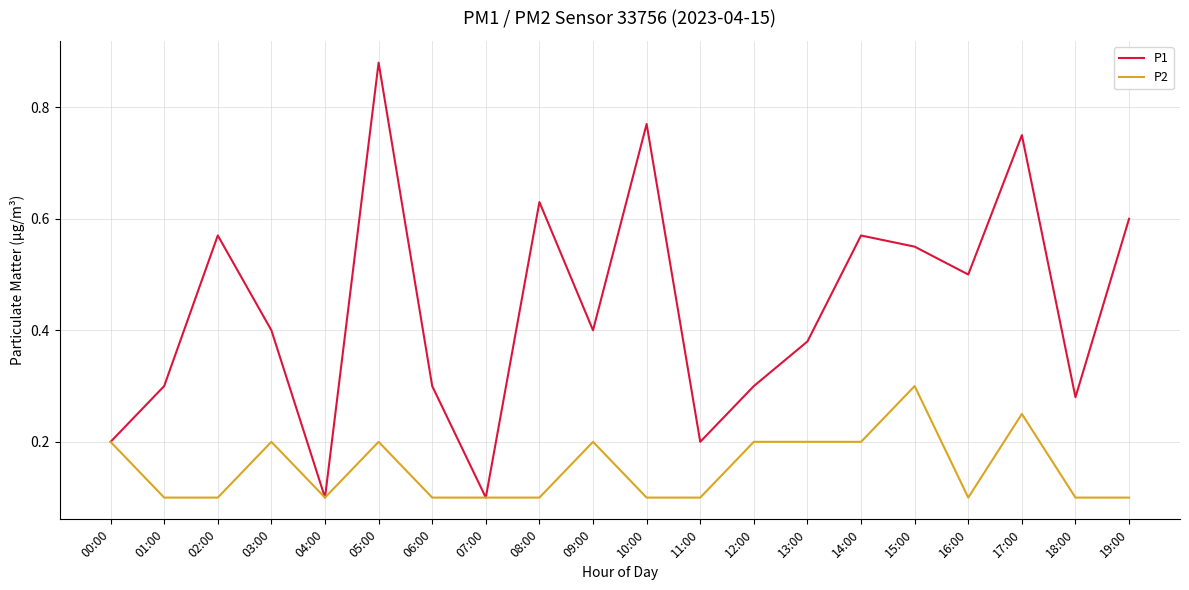

What is the difference between the highest and lowest values at 19:00?

0.5